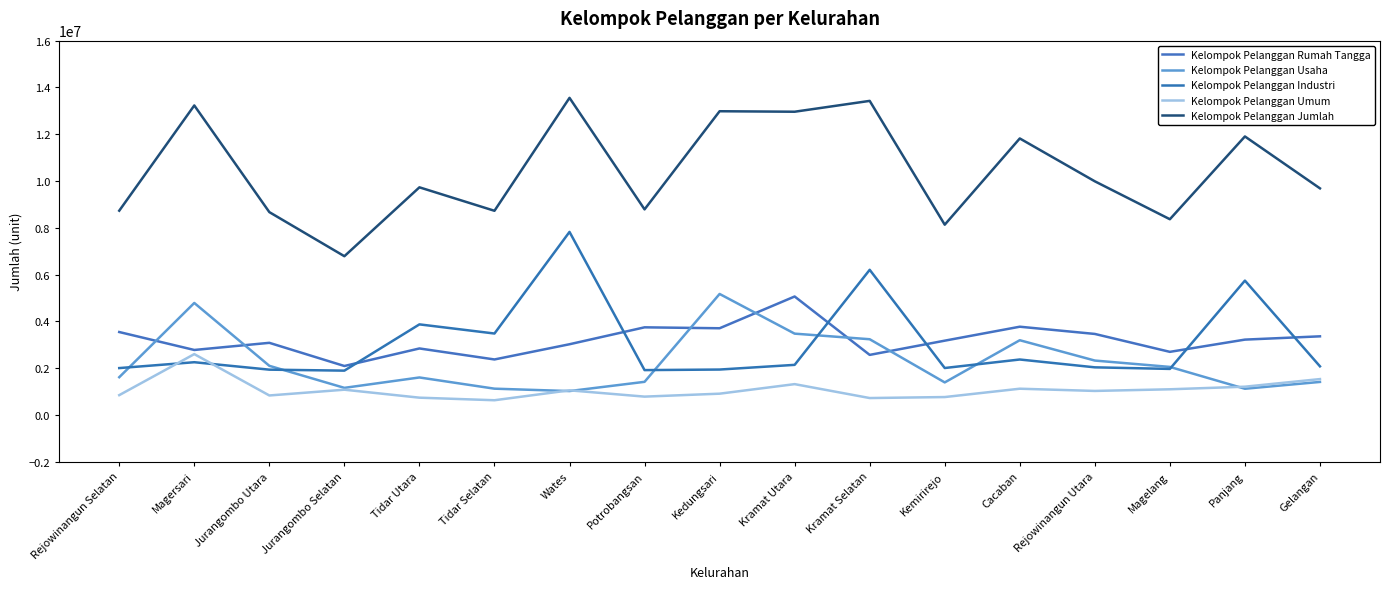

How many distinct data groups are displayed?

5